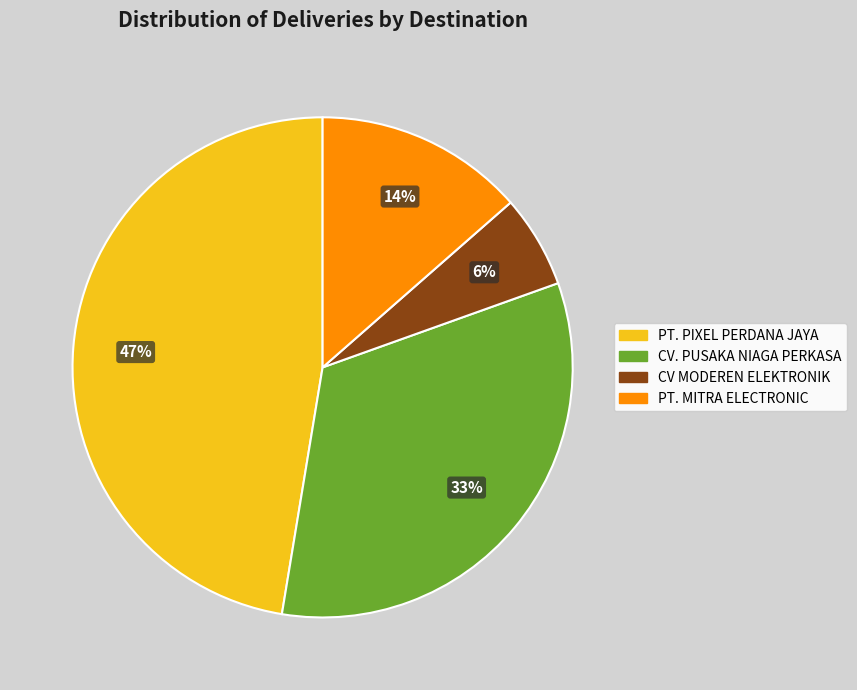

Does any single category account for the majority?

No